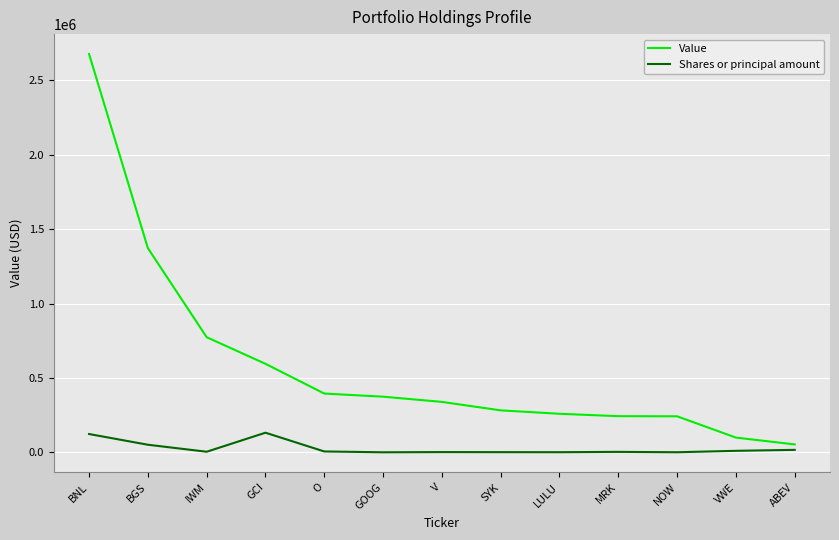

Is it true that Value equals 373237 at LULU?

False